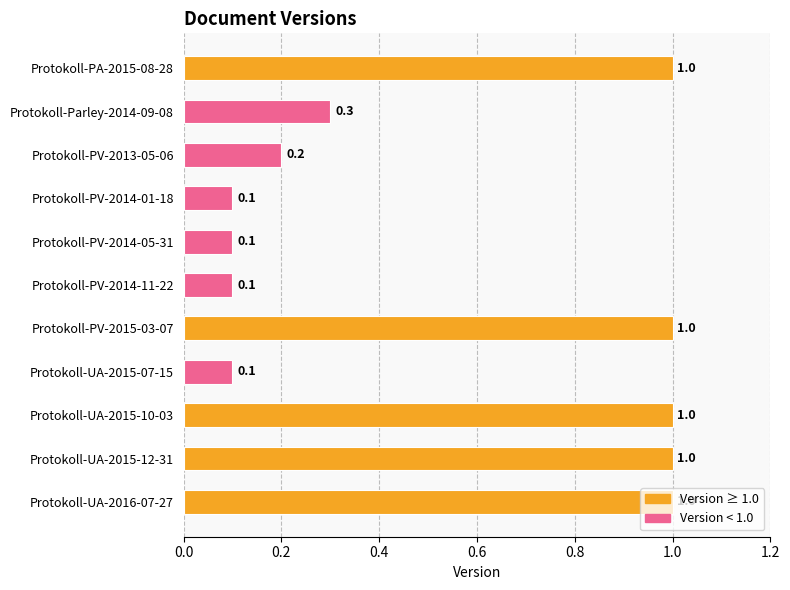

What is the minimum value shown in the chart?

0.1